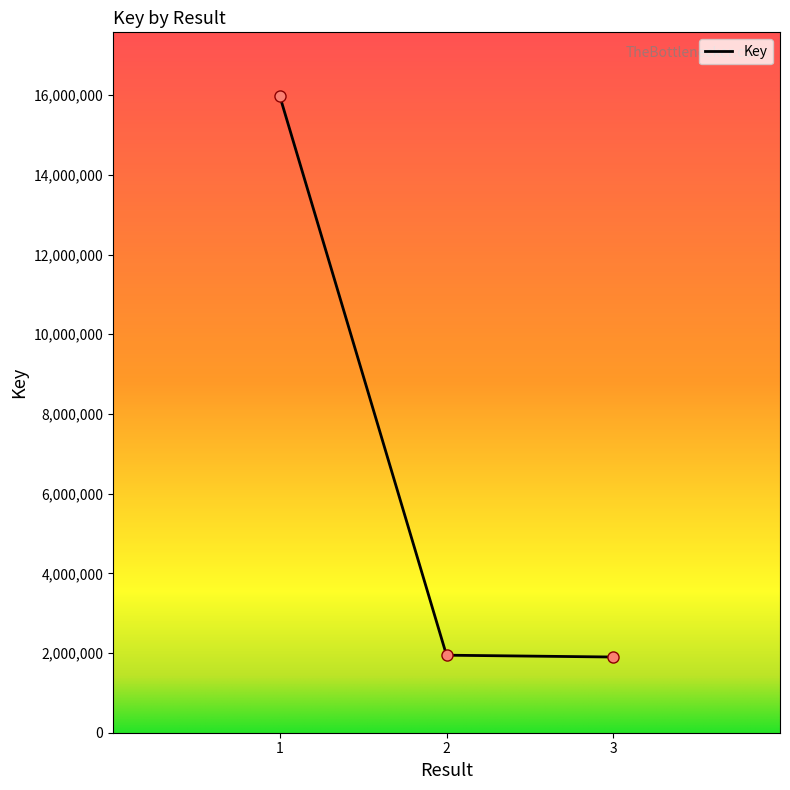

Which has a higher value, 3 or 1?

1